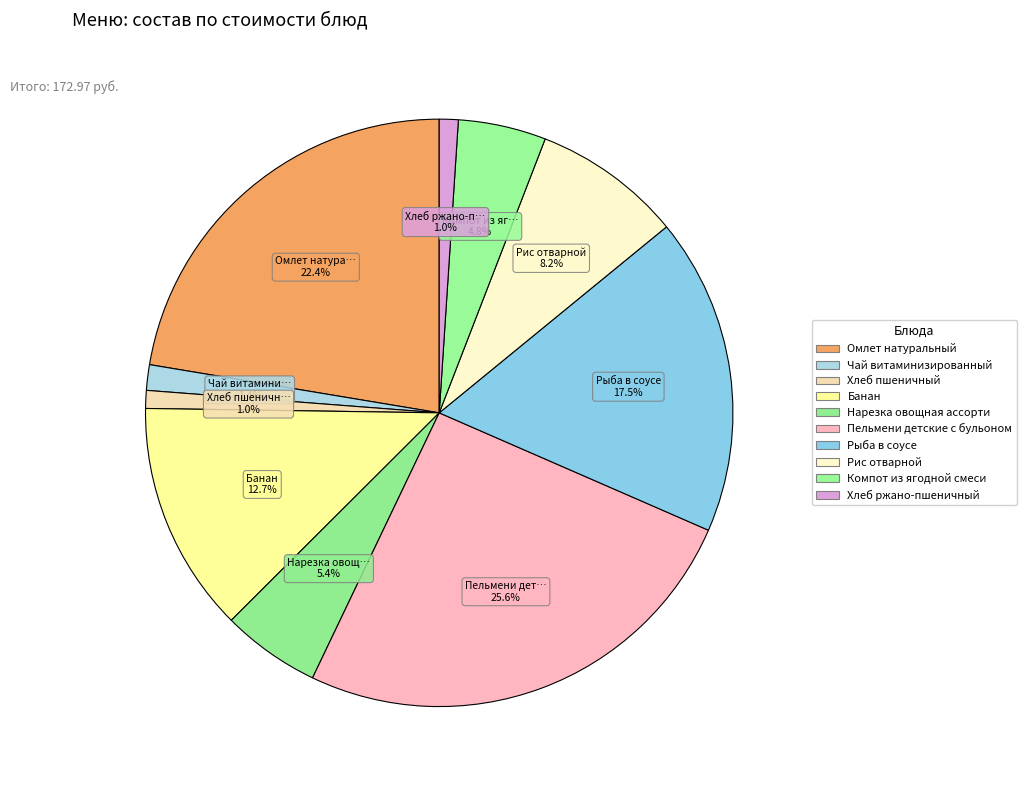

Count the number of slices in the pie.

10